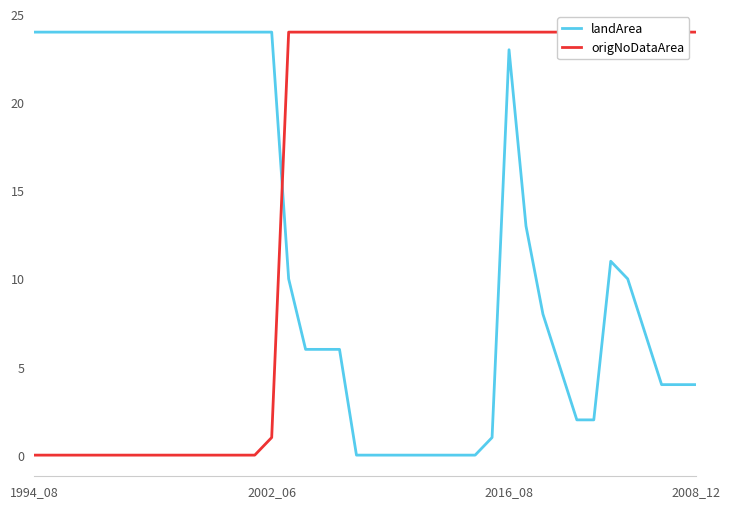

How many data points in origNoDataArea are less than 24?

15